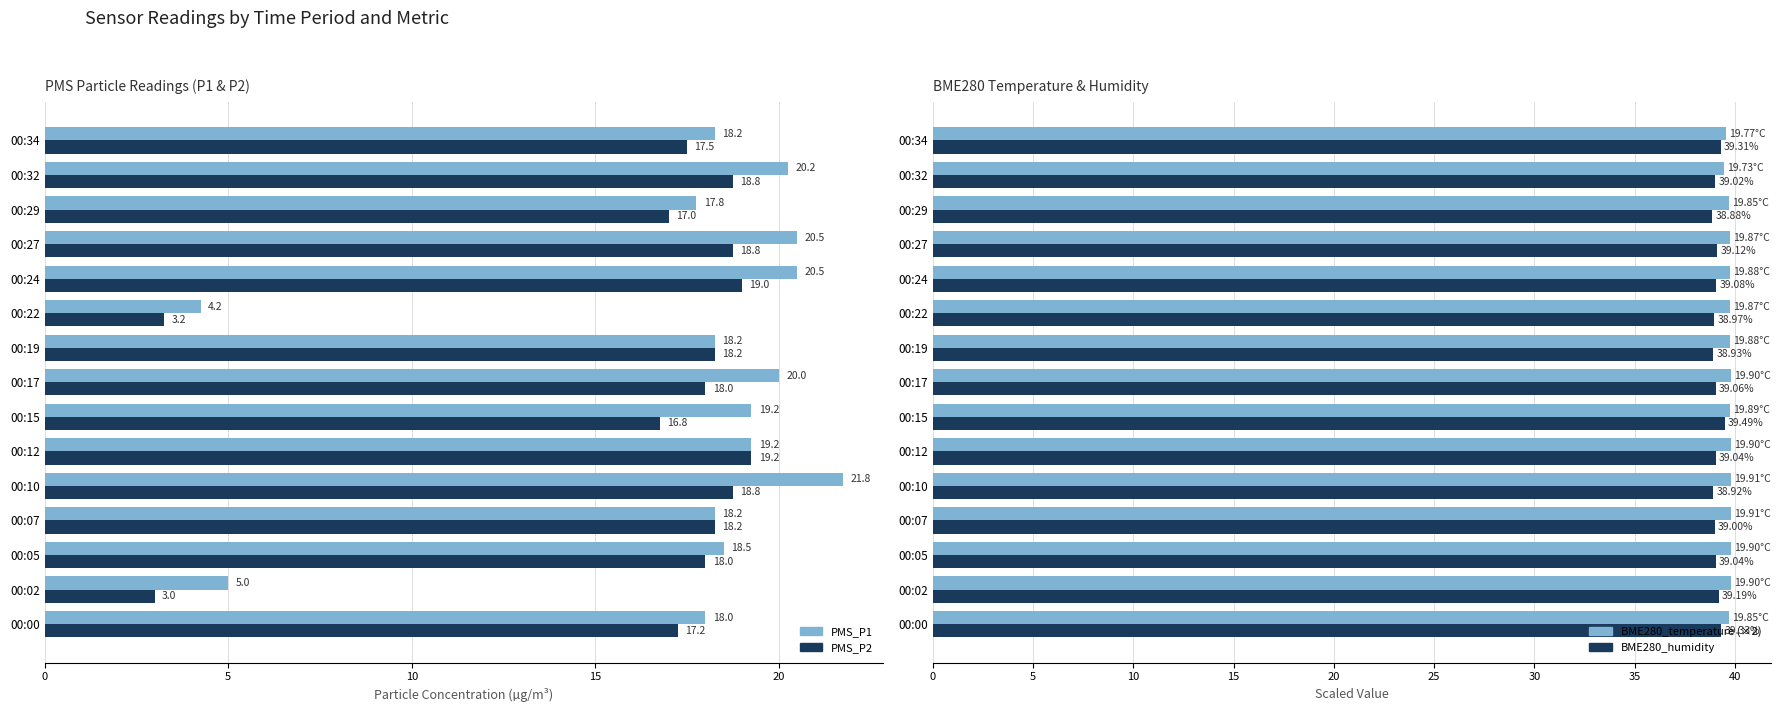

List the series in order of their peak value, lowest first.

PMS_P2, PMS_P1, BME280_humidity, BME280_temperature (×2)